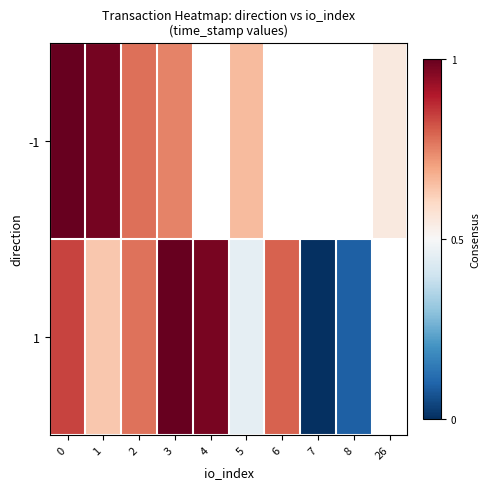

Where is -1 nearest to the value 0?

26